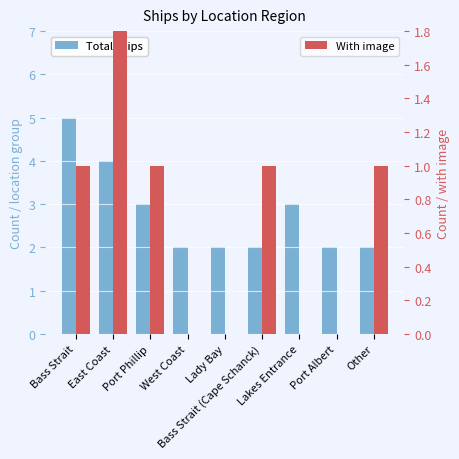

What is the label of the 2nd bar from the left?

East Coast